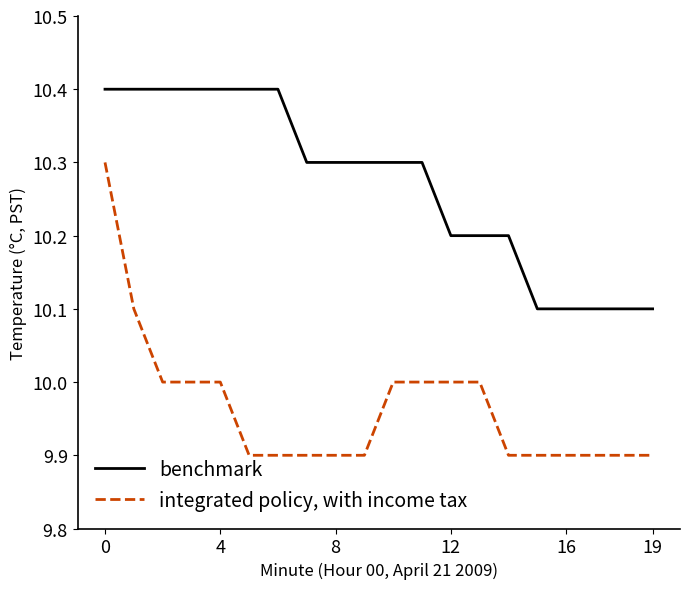

What is the greatest value displayed?

10.4